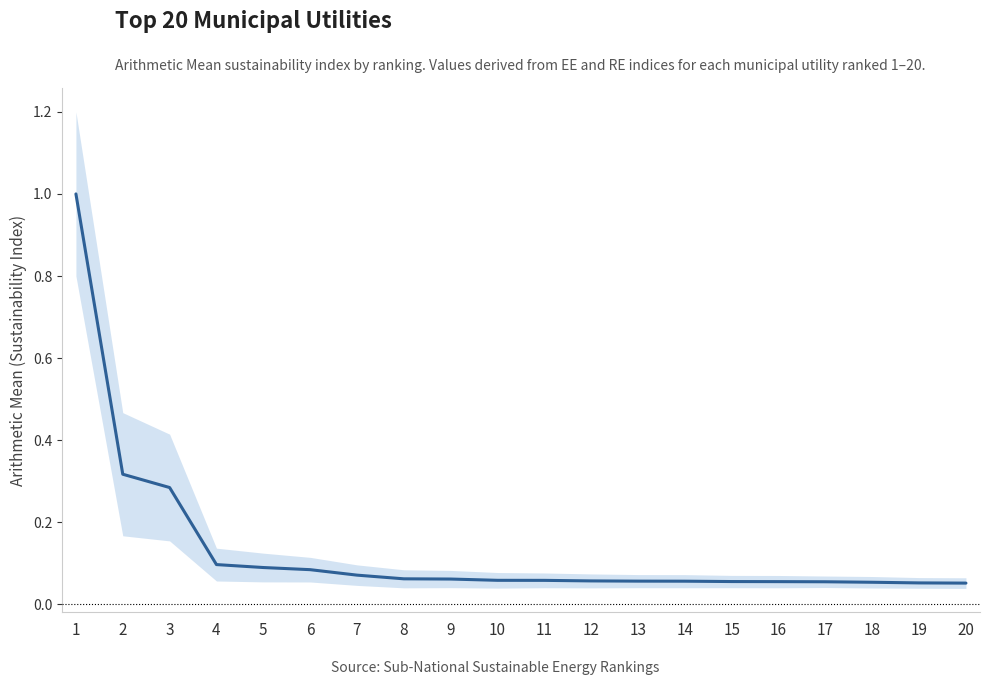

What is the value of the 12th point from the left?

0.1